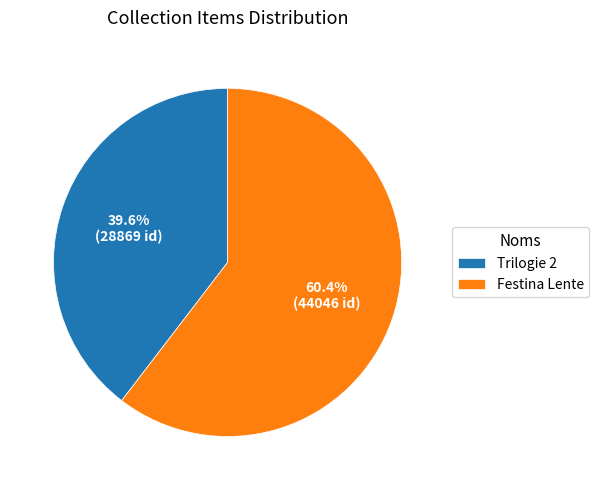

Does any single category account for the majority?

Yes